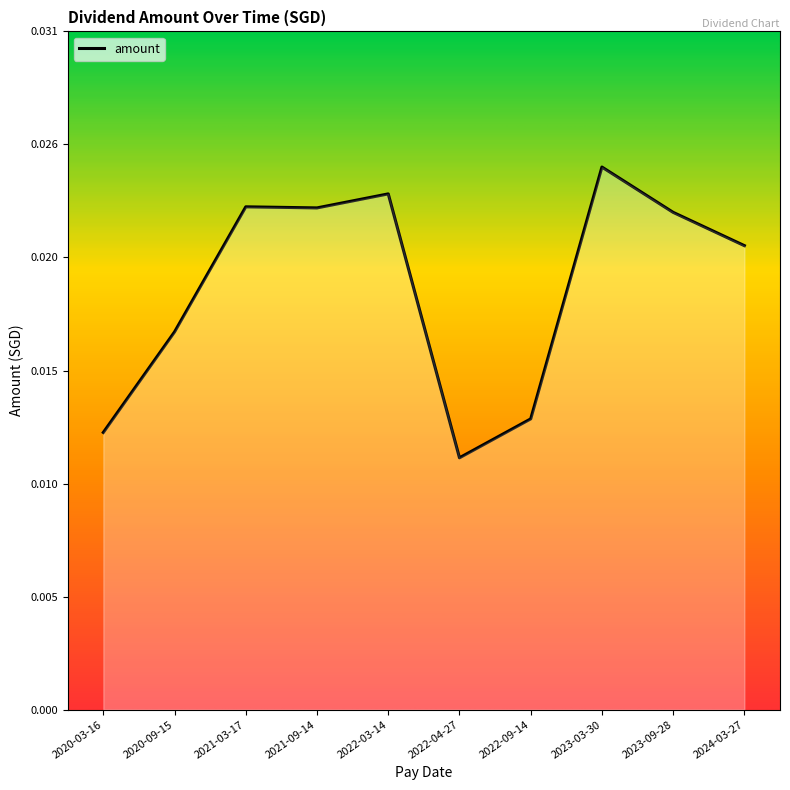

Does the chart have visible grid lines?

No